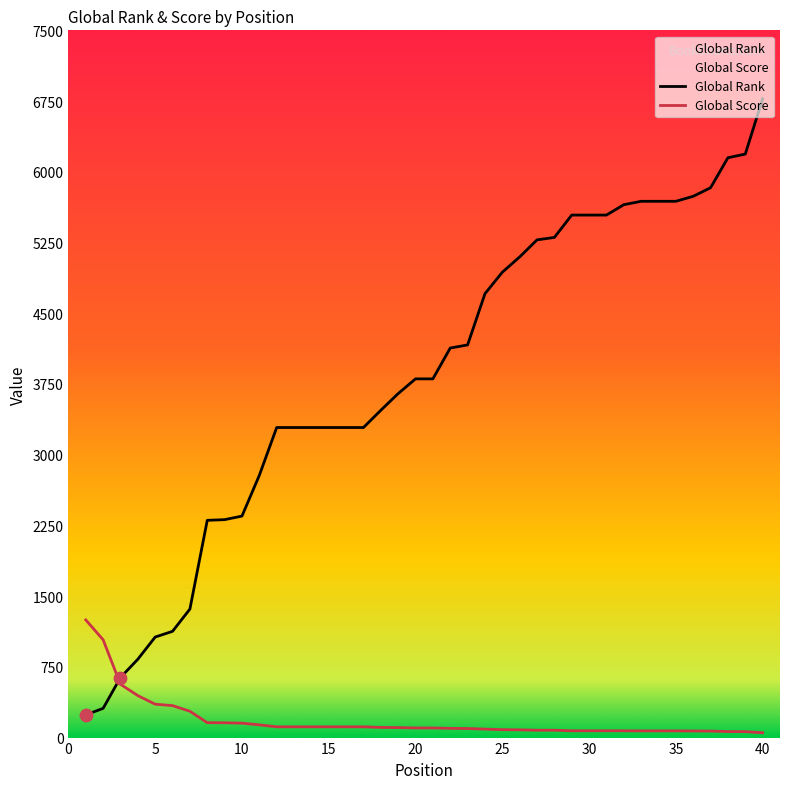

What is the total value across all series at 23?

4260